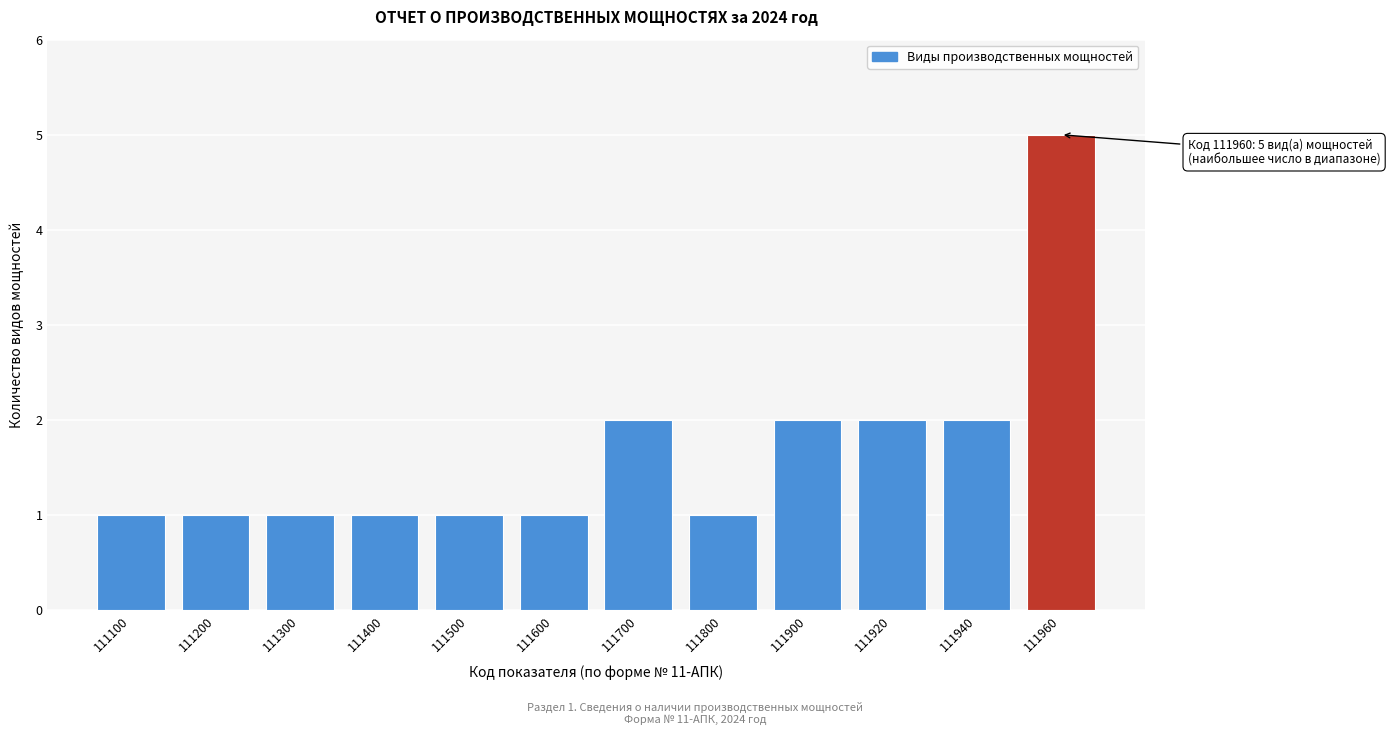

Reading left to right, transcribe all the data shown in this chart.

1	1	1	1	1	1	2	1	2	2	2	5